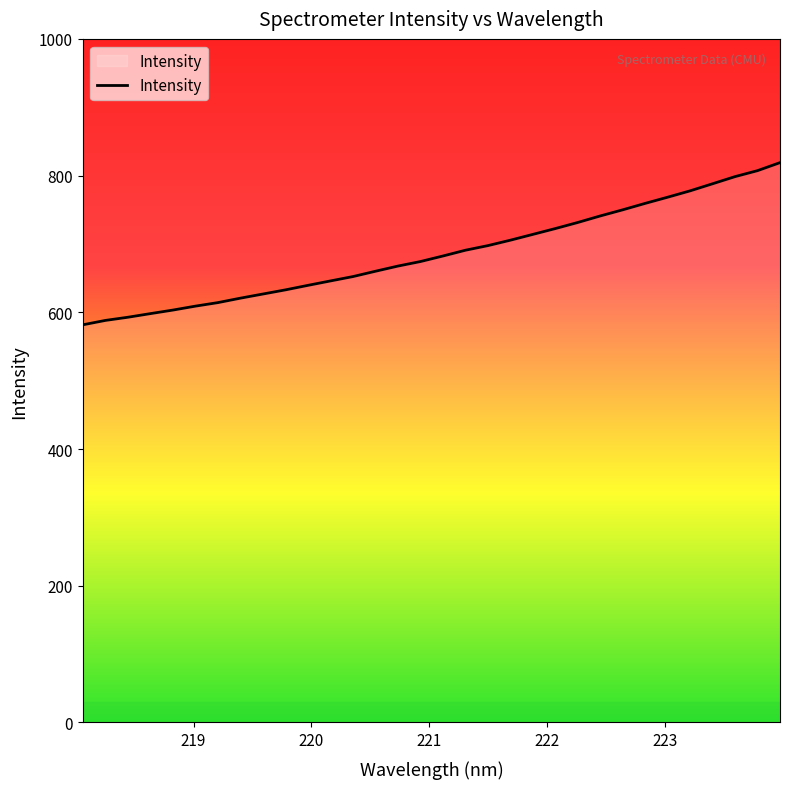

What is the difference between the maximum and minimum values?

237.2